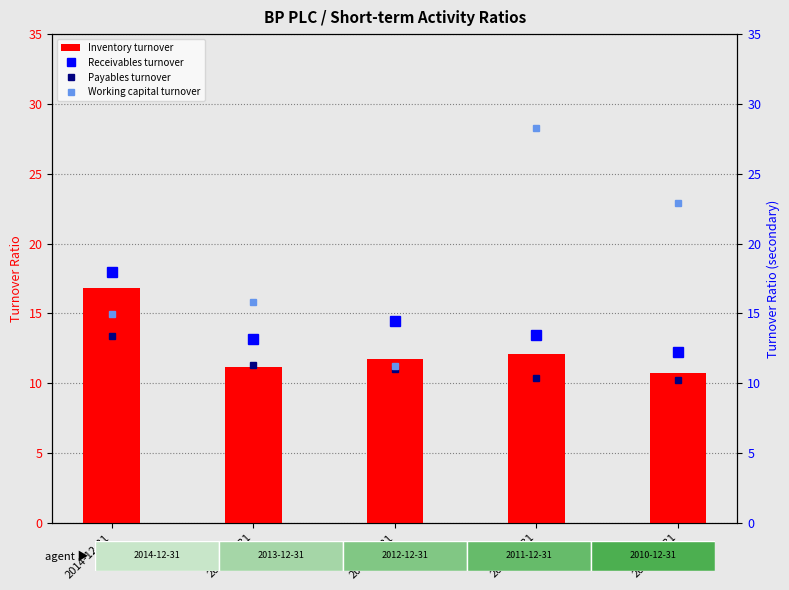

What is the average value of the Receivables turnover series?

14.3